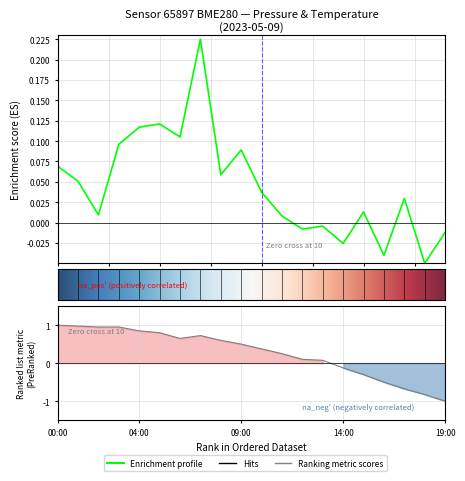

What position from the left is 17:00?

18